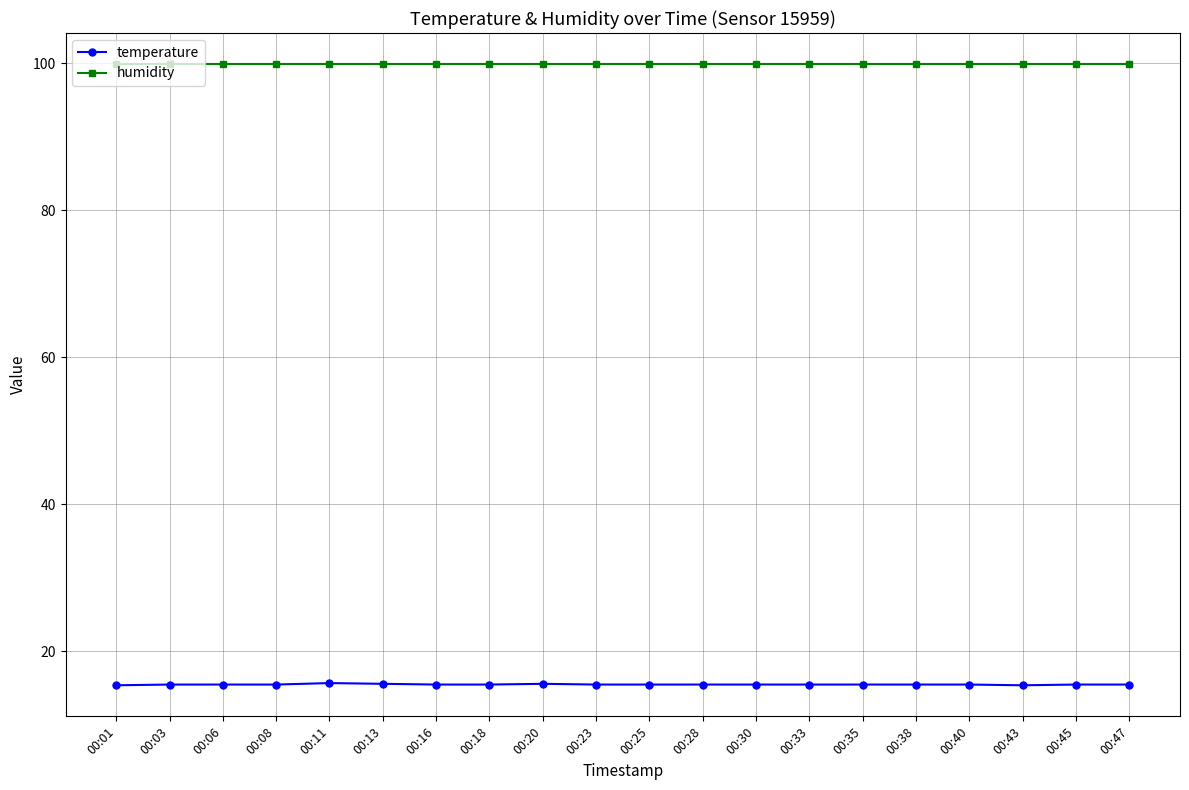

What is the sum of the temperature values at 00:01 and 00:03?

30.9